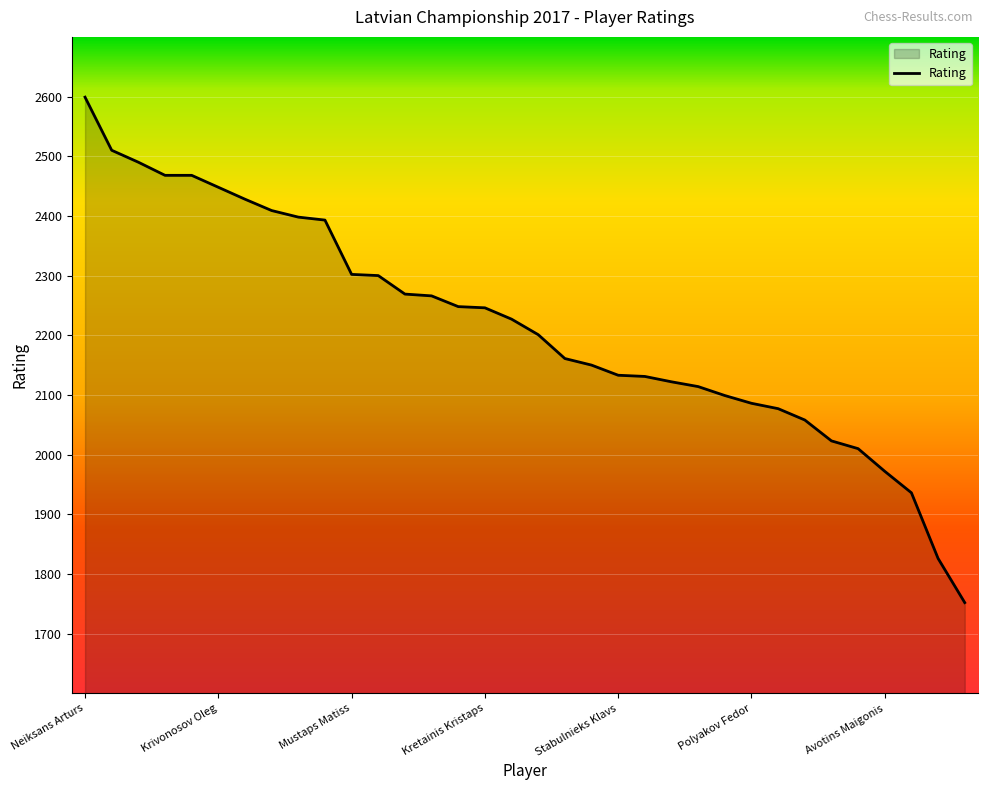

What is the minimum value shown in the chart?

1752